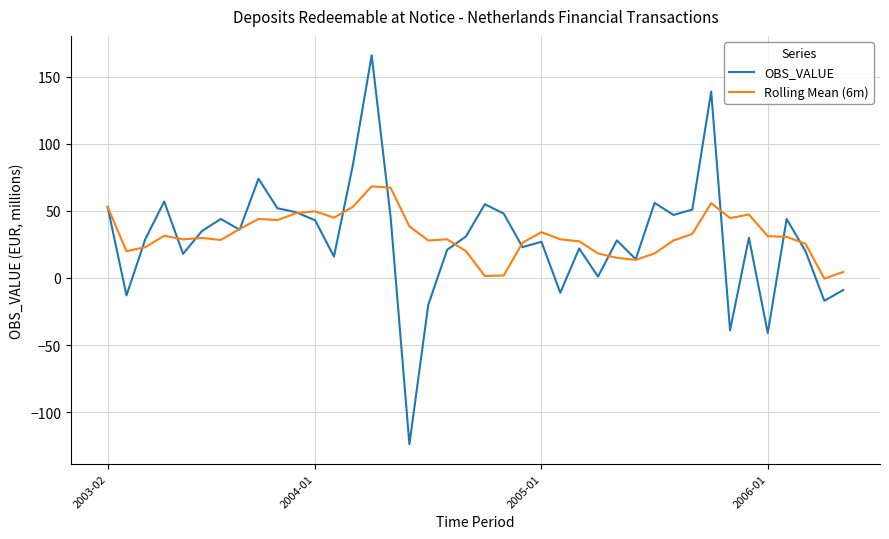

Rank the series by their maximum value, from lowest to highest.

Rolling Mean (6m), OBS_VALUE